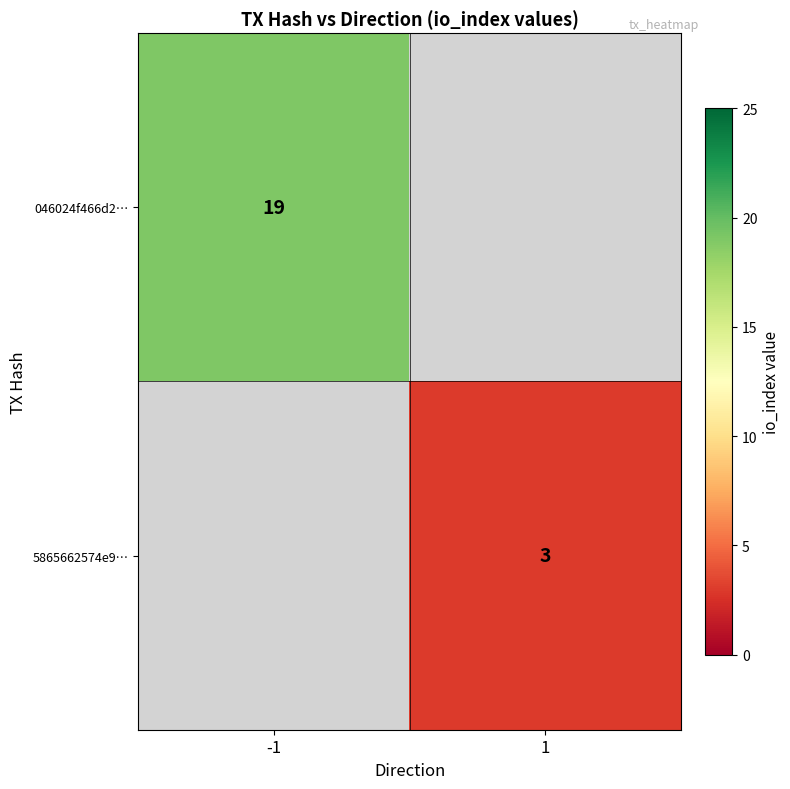

The 046024f466d2… series shows 19 at -1. True or false?

True